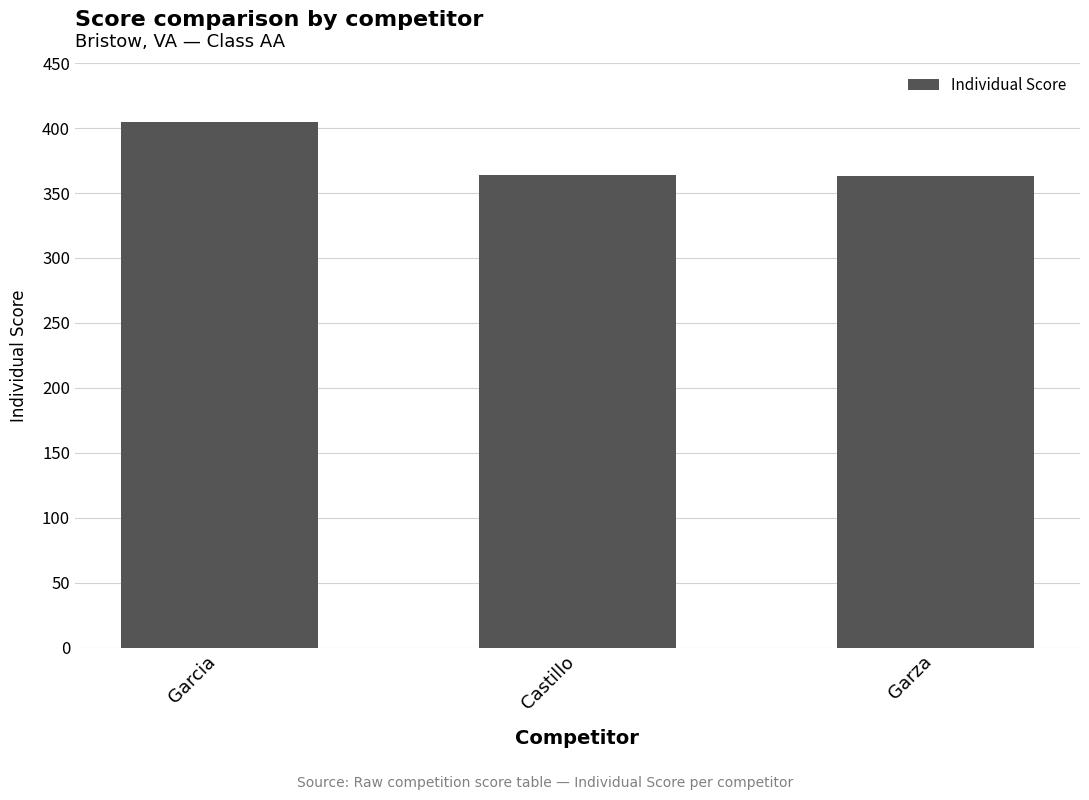

The chart shows a value of 491 at Garza. True or false?

False